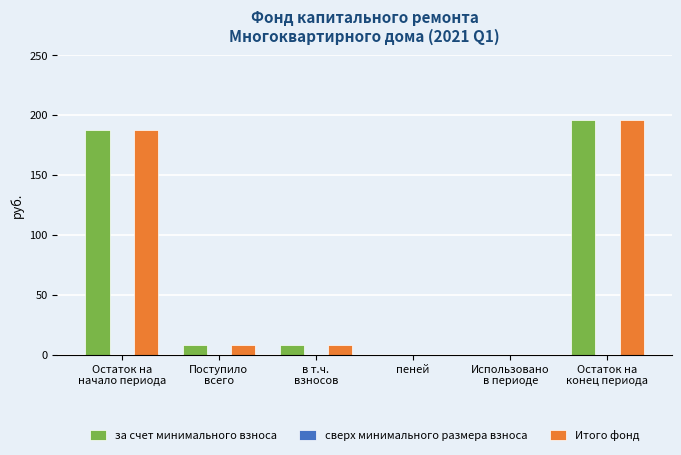

Is it true that за счет минимального взноса equals -117.1 at пеней?

False